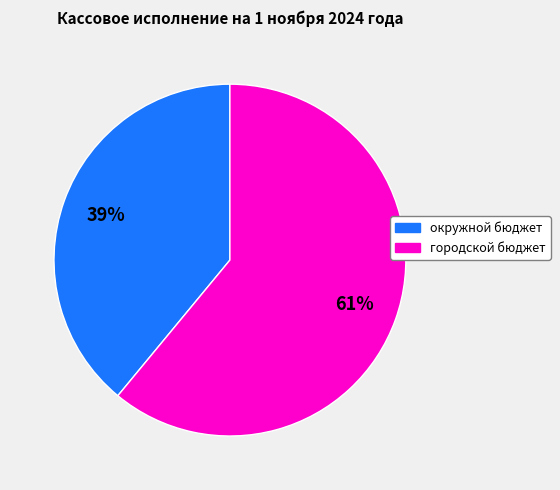

To the nearest percent, what is the difference between the largest and smallest slice percentages?

22%